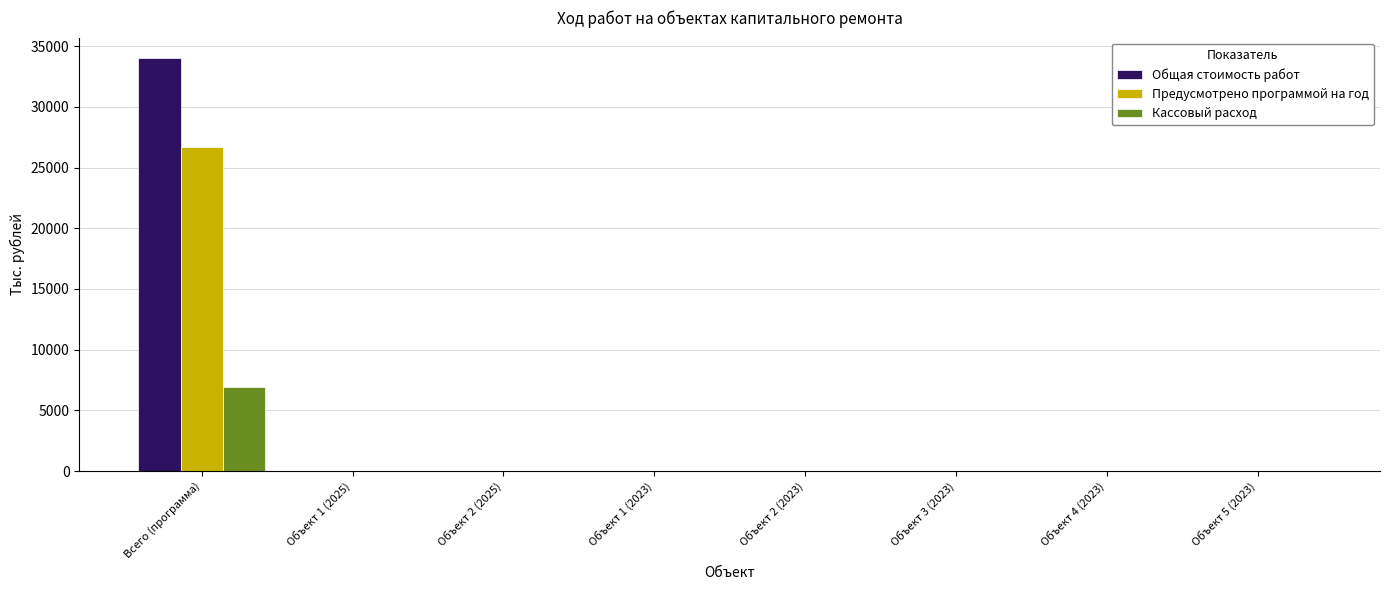

Is it true that Кассовый расход equals 2151.9 at Объект 4 (2023)?

False